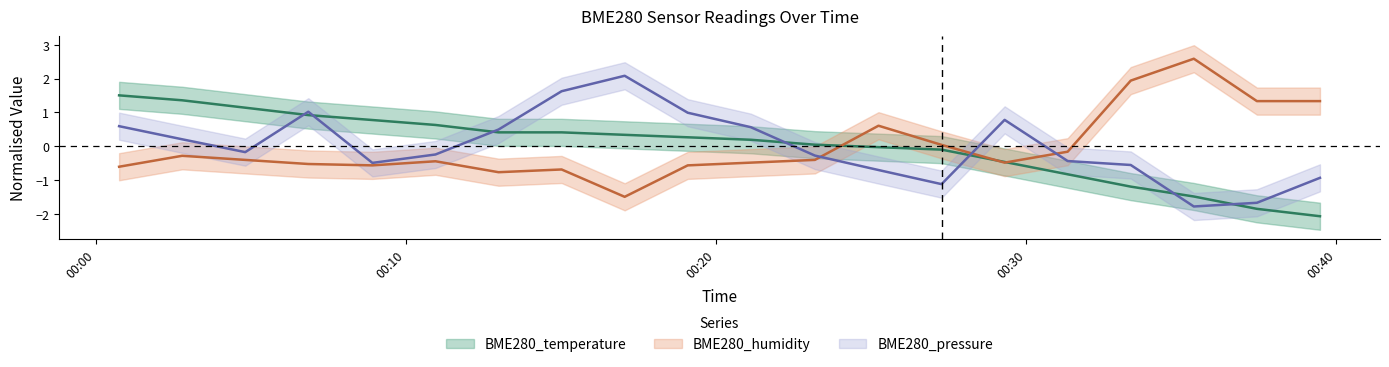

The BME280_pressure series shows -0.3 at 2023/05/01 00:23:11. True or false?

True